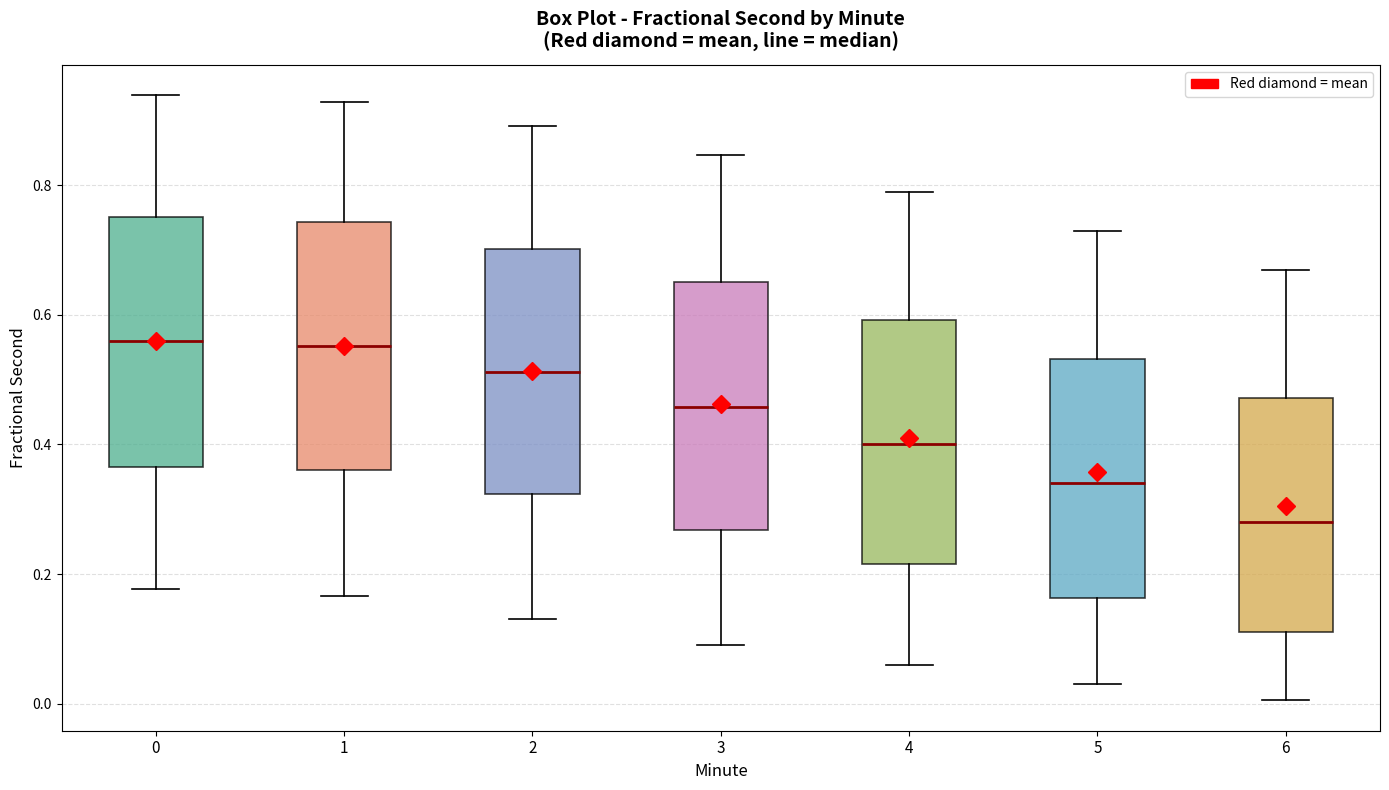

Reading left to right, read every box against the y-axis: the position of its median line, the range the box covers, and the ends of its whiskers. The values are not printed on the chart, so give them approximately, as read against the axis.

0: median 0.56, box 0.36 to 0.76, whiskers 0.18 to 0.94
1: median 0.56, box 0.36 to 0.74, whiskers 0.16 to 0.92
2: median 0.52, box 0.32 to 0.70, whiskers 0.14 to 0.90
3: median 0.46, box 0.26 to 0.66, whiskers 0.10 to 0.84
4: median 0.40, box 0.22 to 0.60, whiskers 0.06 to 0.80
5: median 0.34, box 0.16 to 0.54, whiskers 0.04 to 0.74
6: median 0.28, box 0.12 to 0.48, whiskers 0.00 to 0.68